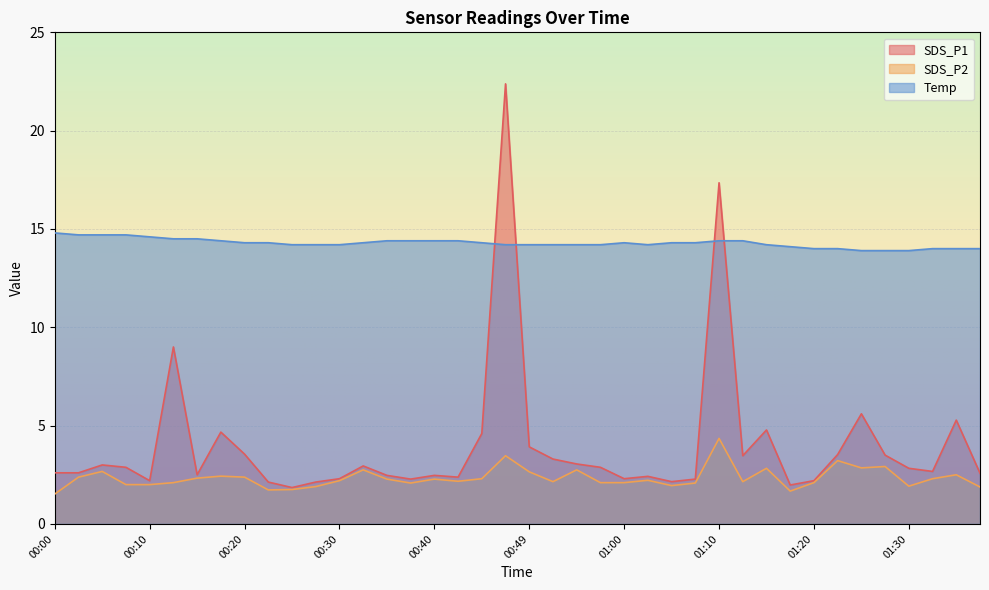

Which series has the largest range (max minus min)?

SDS_P1